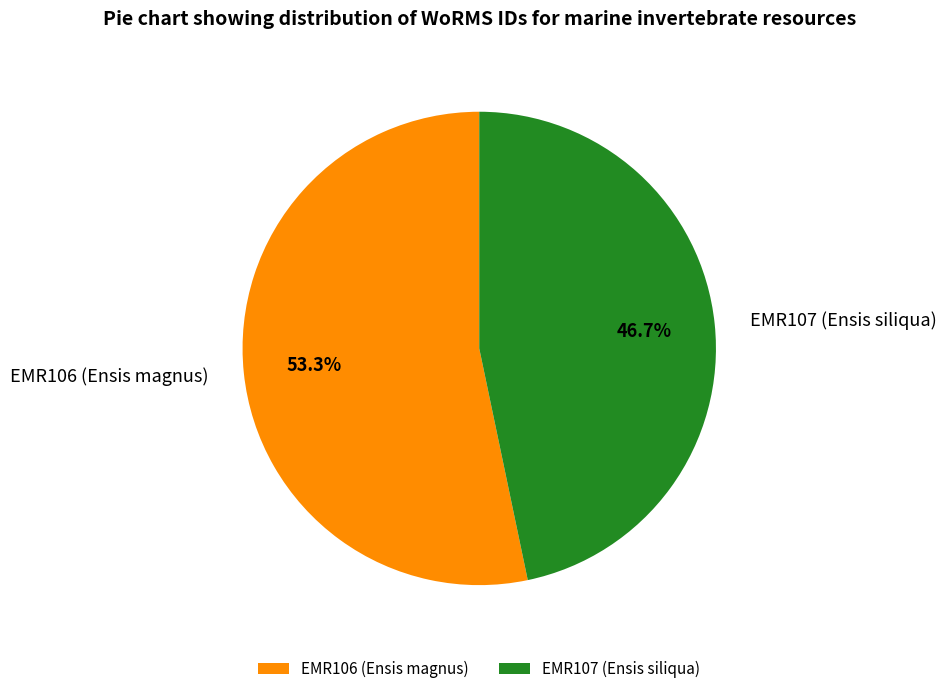

Between EMR107 (Ensis siliqua) and EMR106 (Ensis magnus), which is larger?

EMR106 (Ensis magnus)